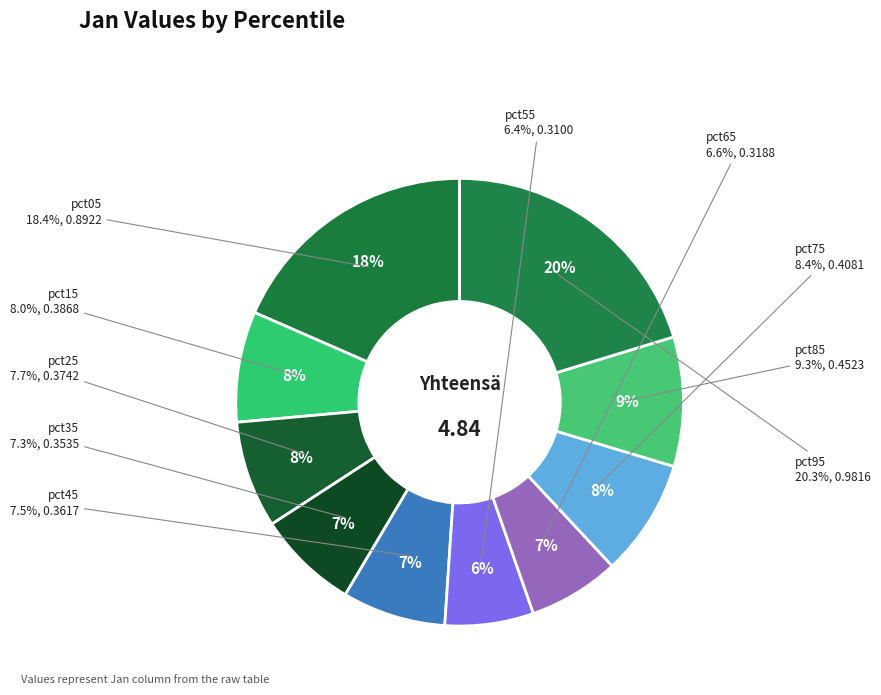

How many slices are in this pie chart?

10